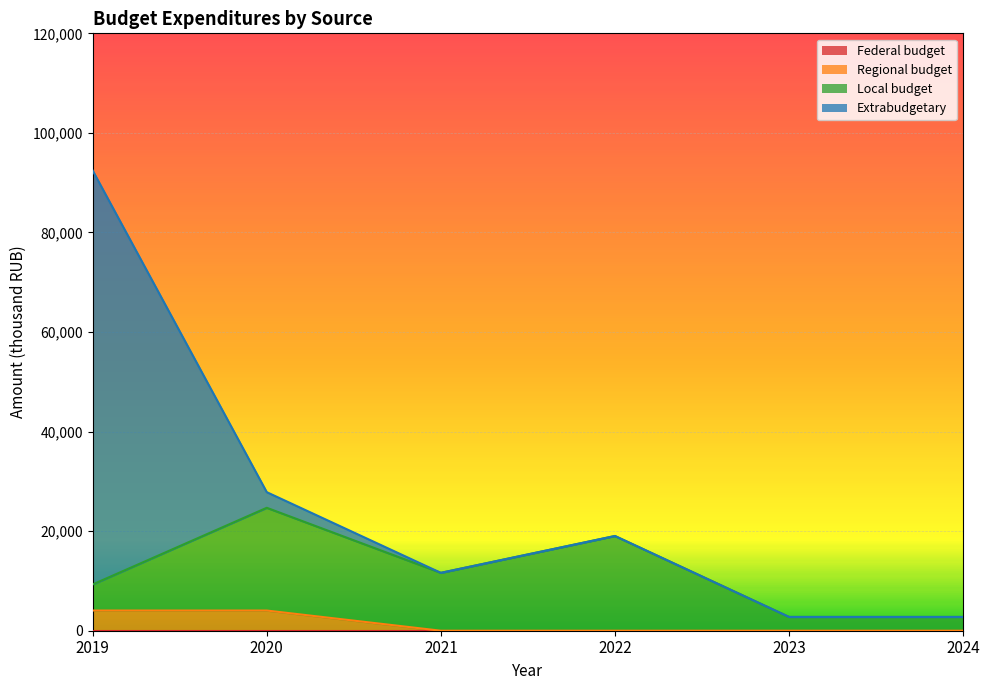

True or false: extrabudgetary and federal_budget cross at least once.

False